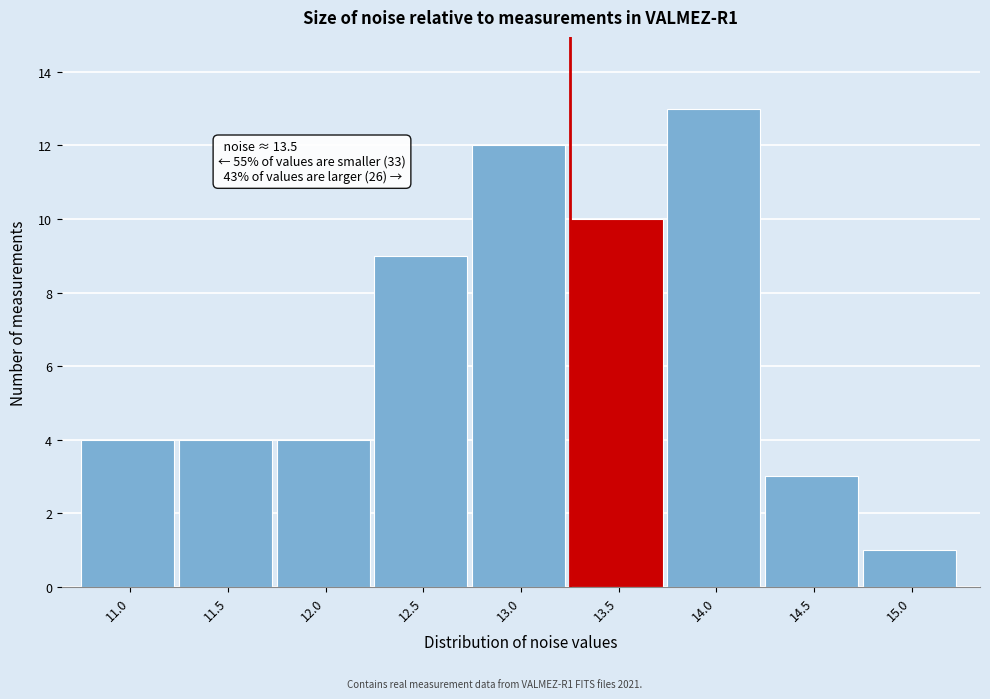

Reading left to right, extract all data points from this chart.

4	4	4	9	12	10	13	3	1